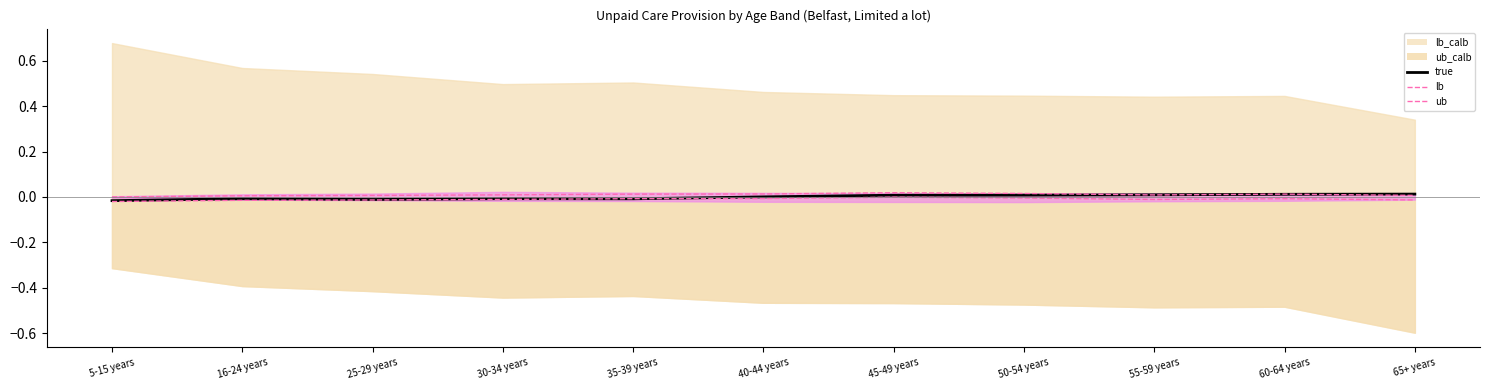

Is the value of lb_calb at 30-34 years greater than the value of true at 65+ years?

No